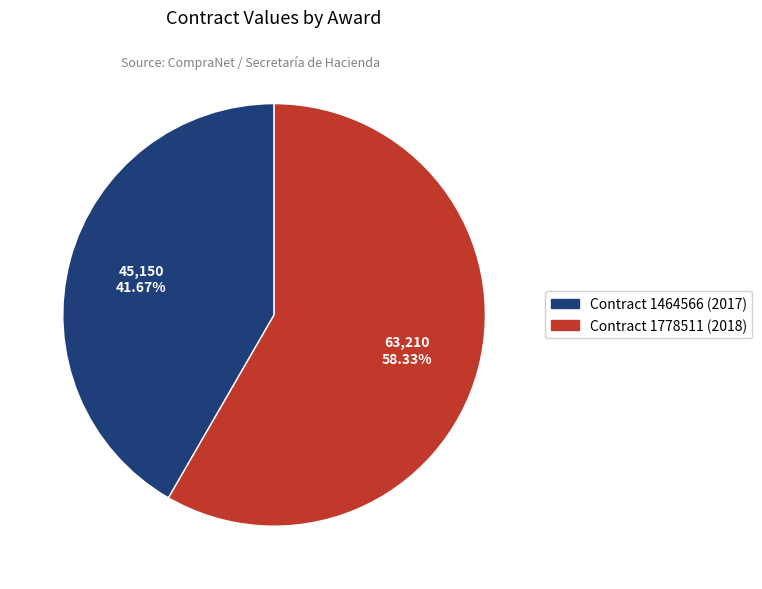

What percentage is the Contract 1464566 (2017) slice, to the nearest percent?

42%